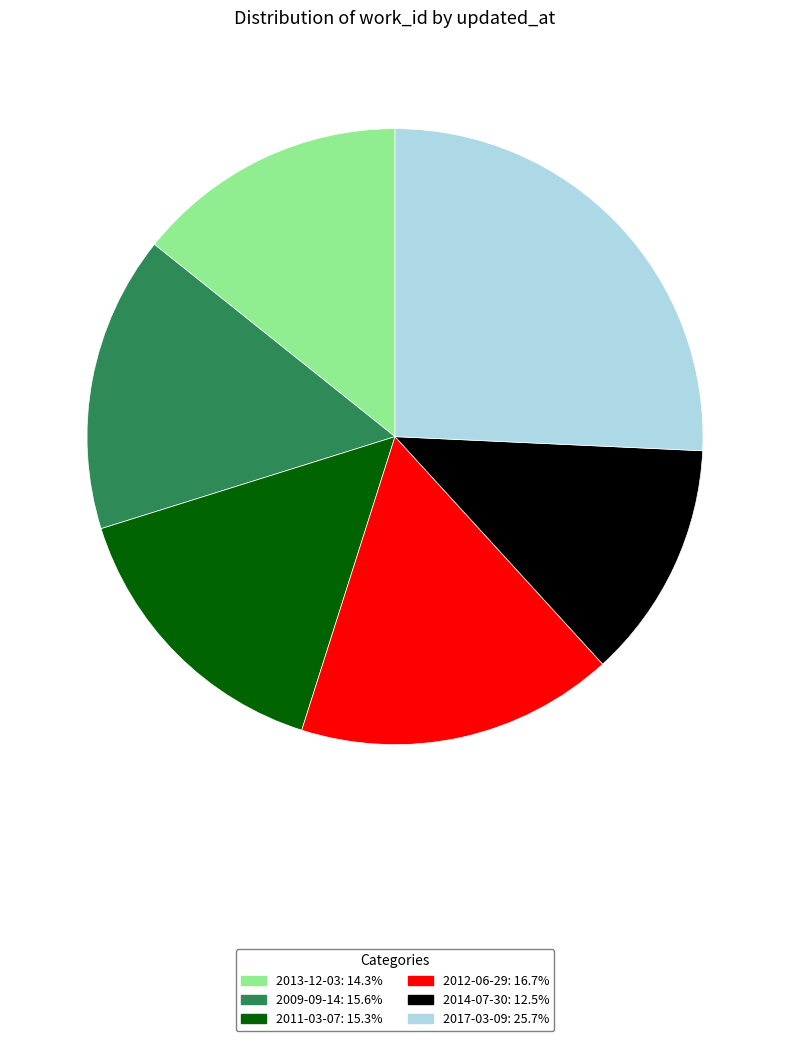

What is the ratio of the value at 2009-09-14: 15.6% to the value at 2017-03-09: 25.7%?

0.6